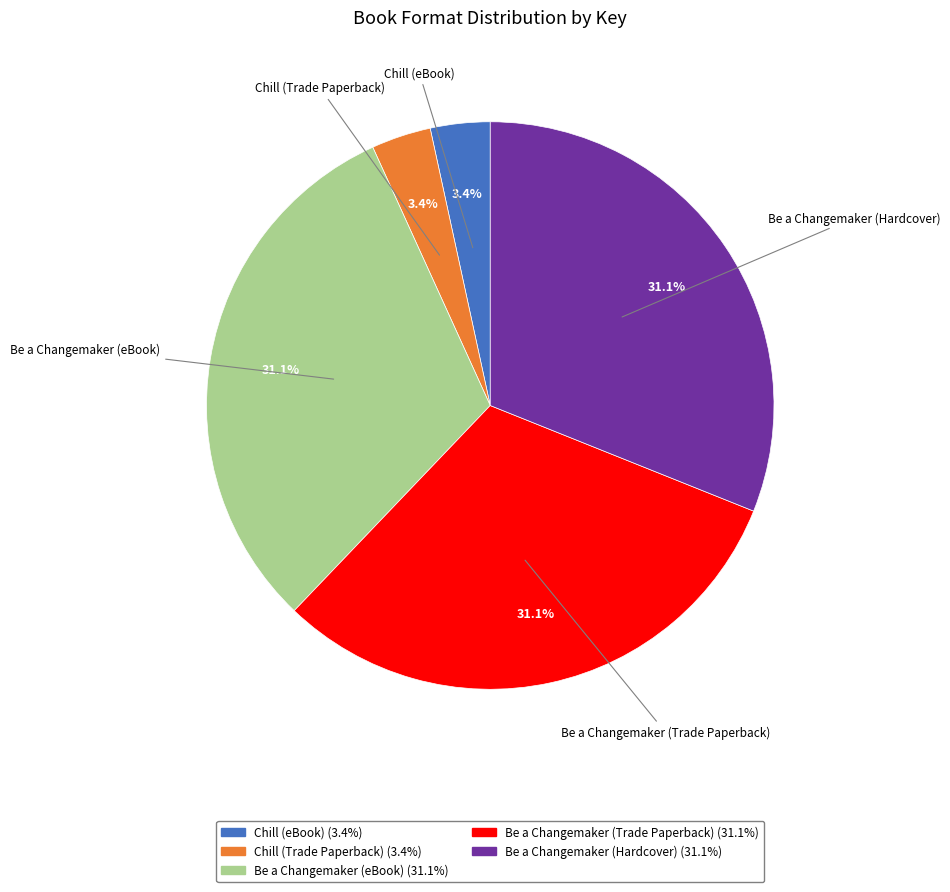

Approximately how many times larger is the value at Chill (Trade Paperback) compared to Chill (eBook)?

1.0